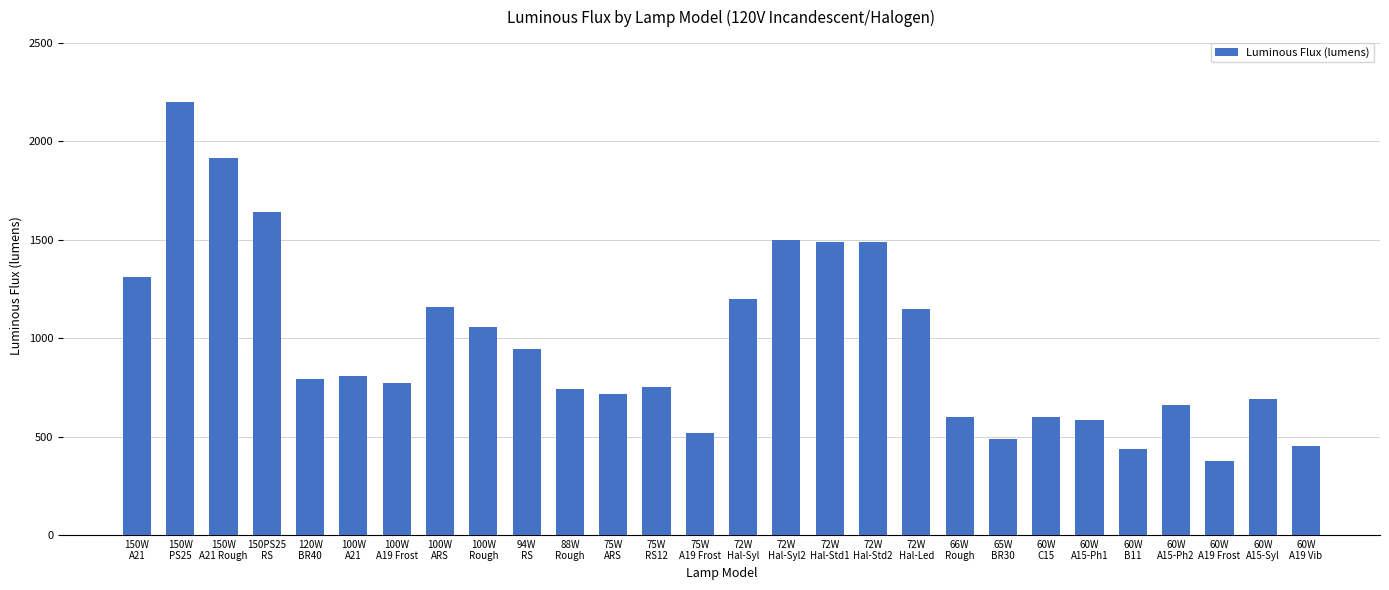

Are the bars horizontal?

No